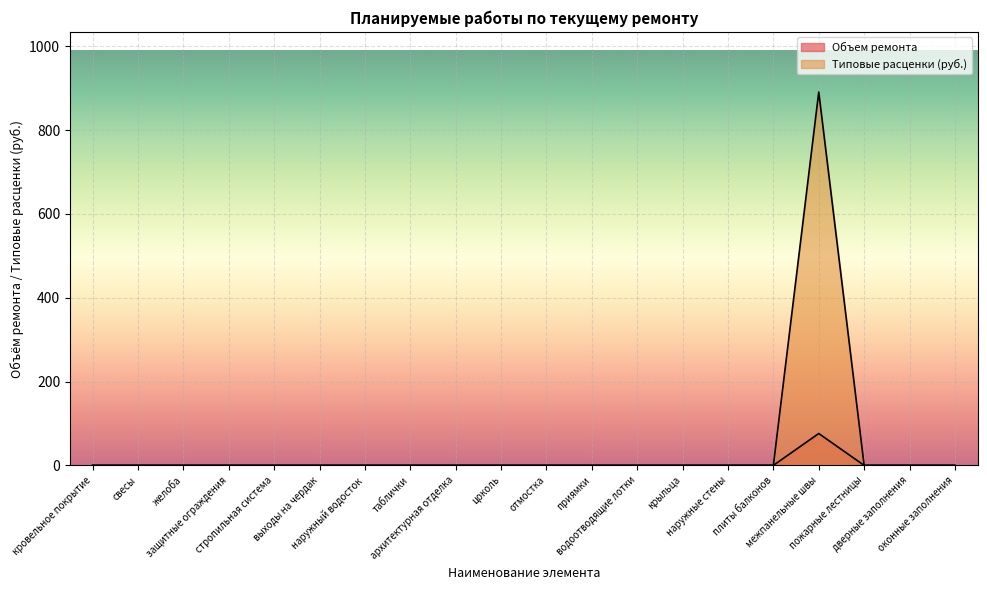

Does the chart display data point markers on the line(s)?

No